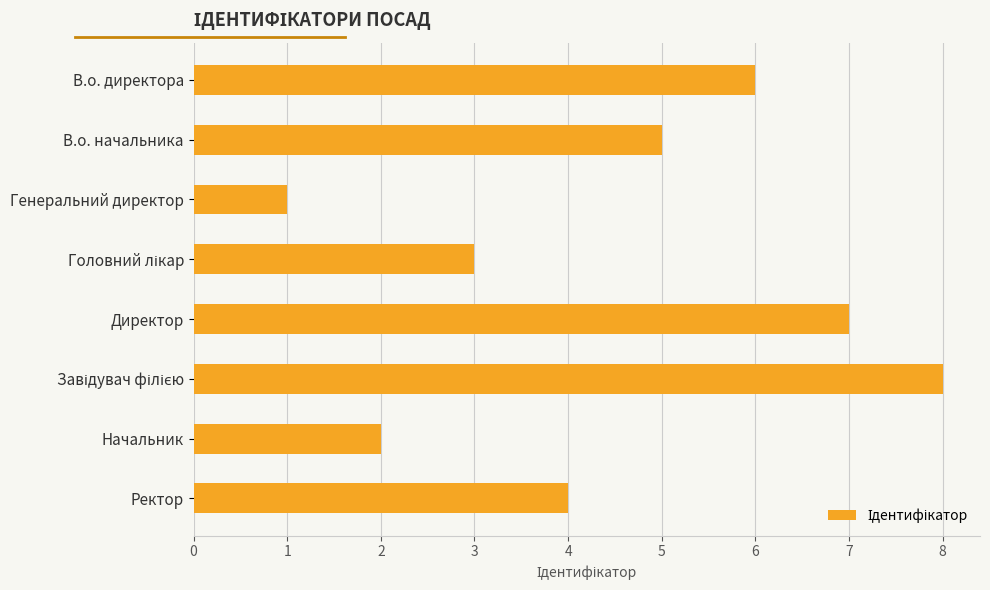

Reading top to bottom, what are all the values shown in this chart?

6	5	1	3	7	8	2	4